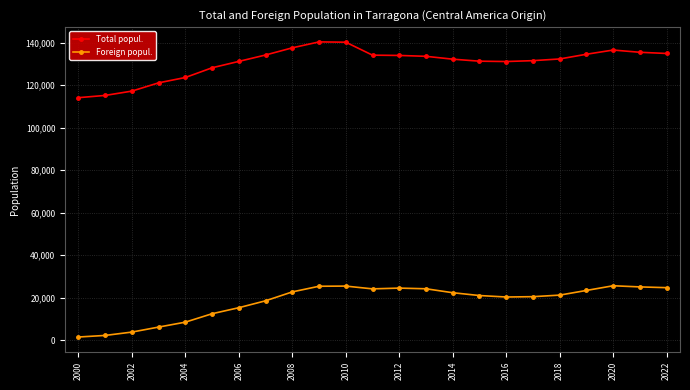

True or false: Total popul. has more than 1 points higher than both neighbors.

True